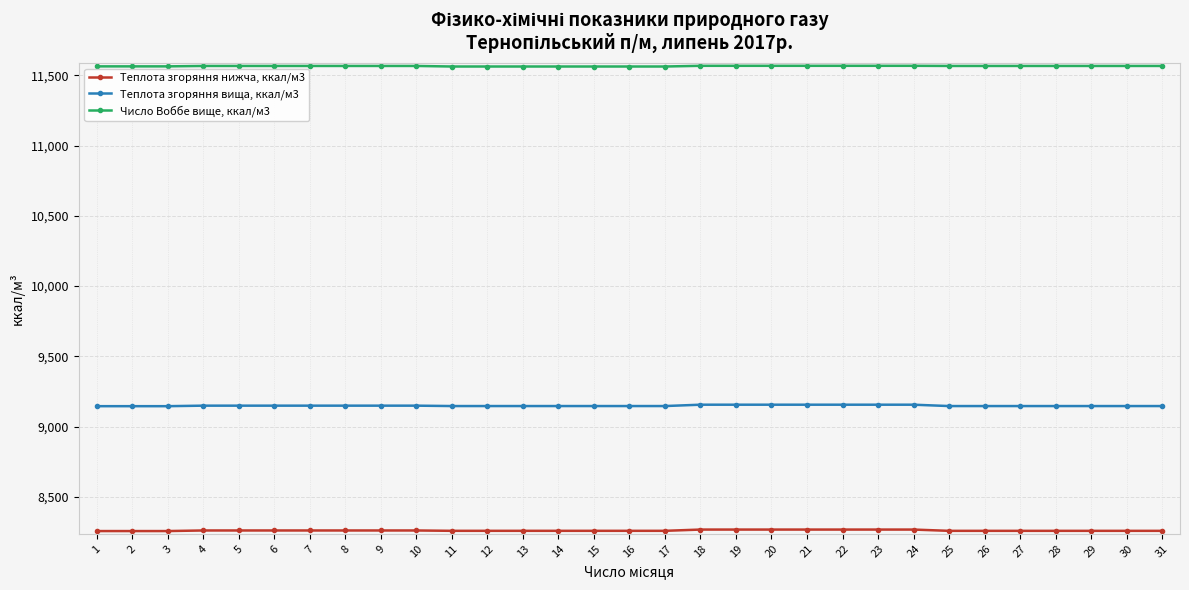

Which series has the largest total across all categories?

Число Воббе вище, ккал/м3